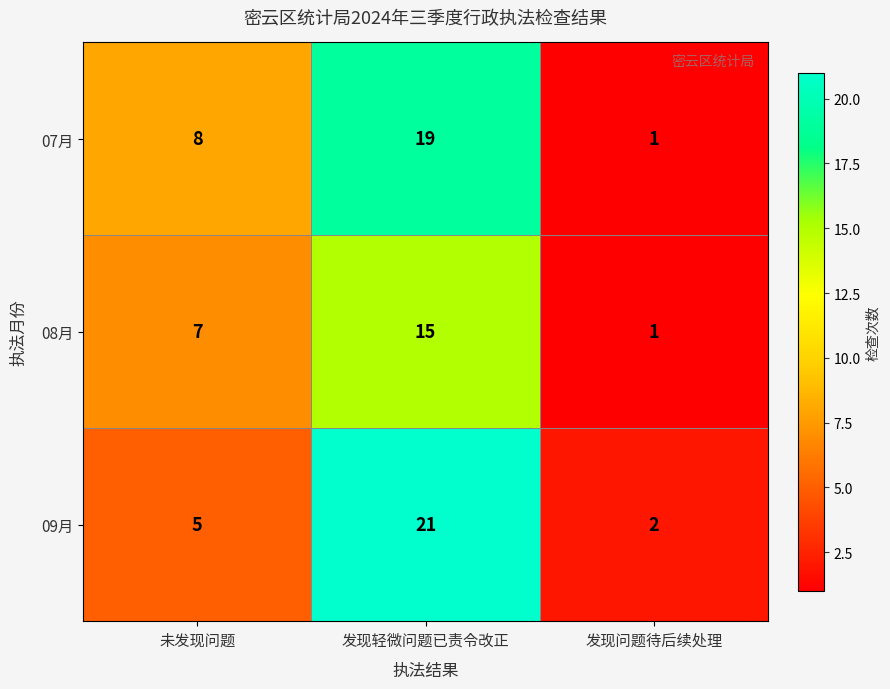

How many distinct data groups are displayed?

3